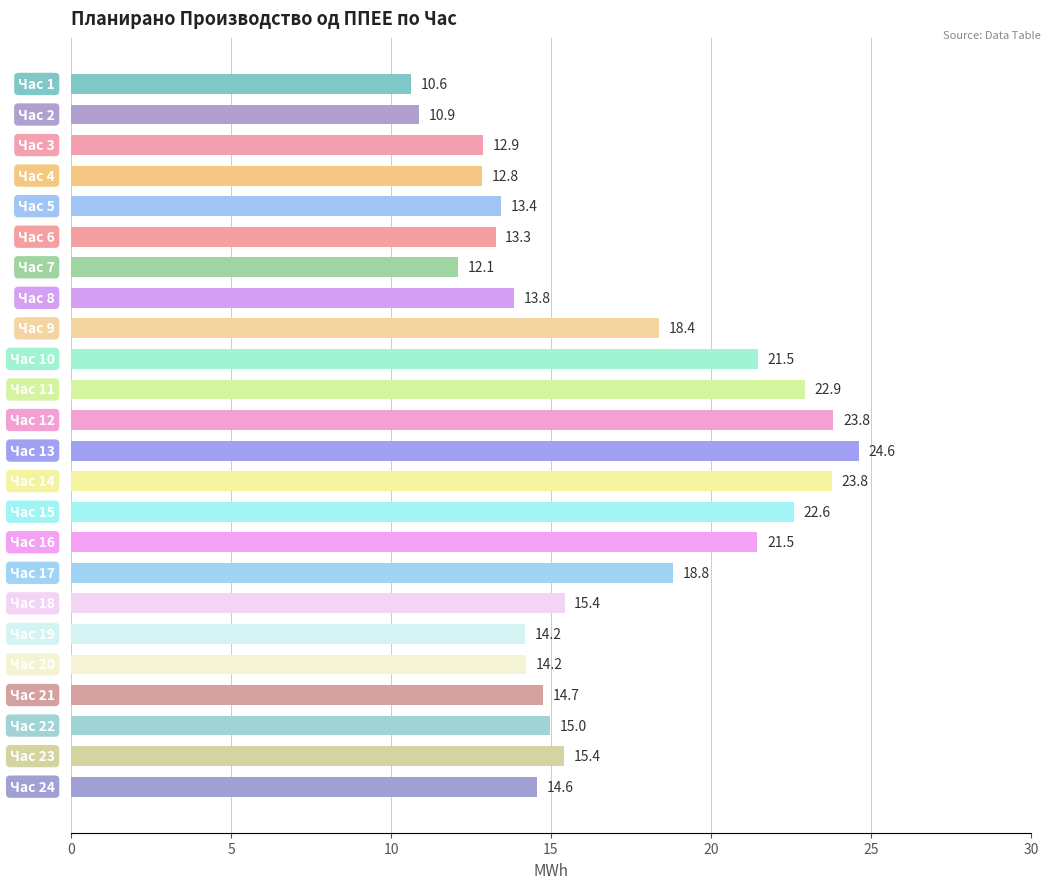

What is the value of the 19th bar from the top?

14.2